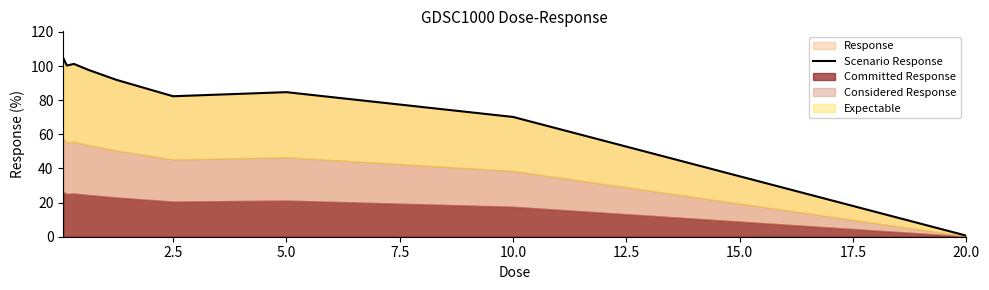

At which label is Response closest to 52?

10.0